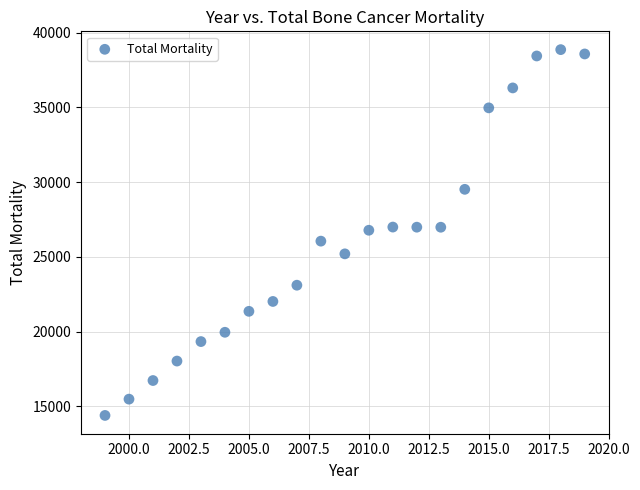

What is the range of Y values (max minus min)?

24478.4